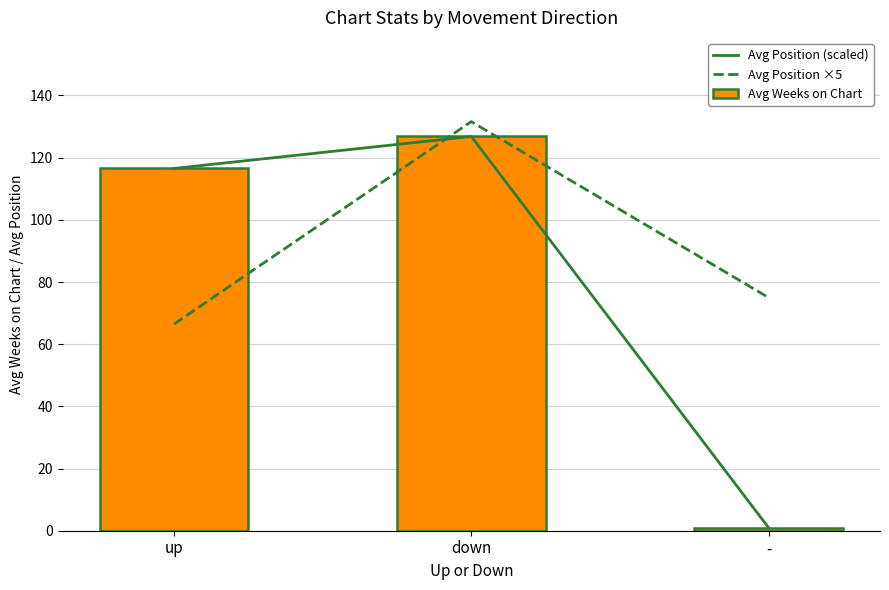

What is the label of the 2nd bar from the left?

down